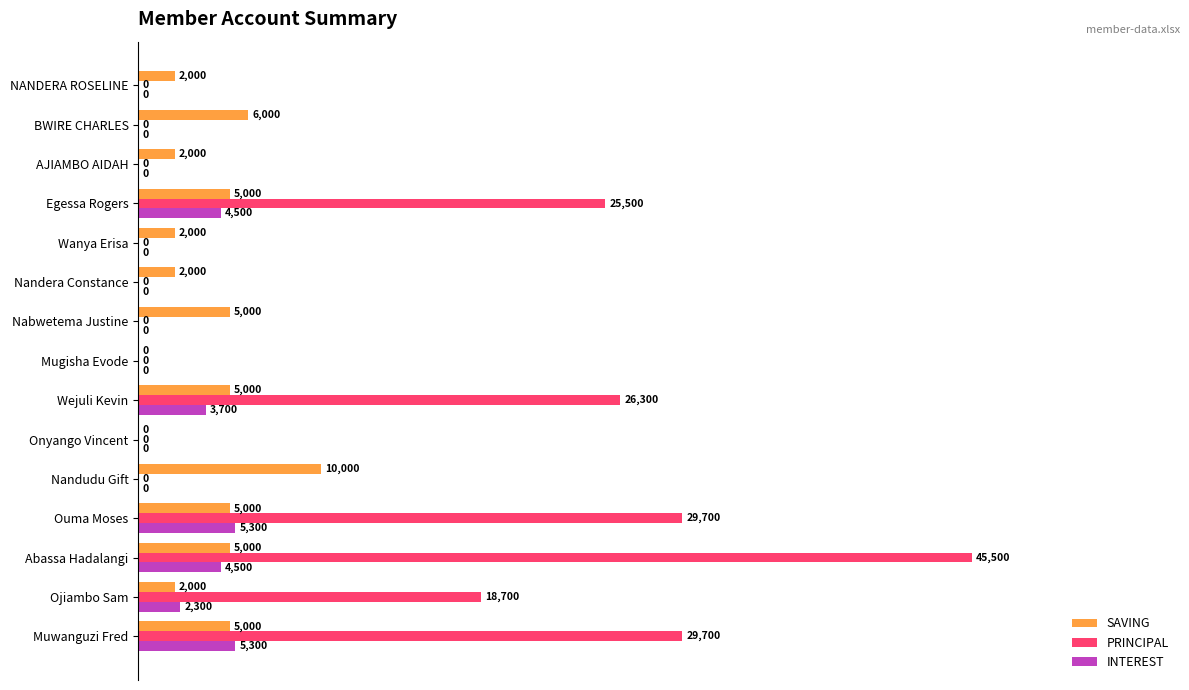

Which series has the widest spread of values?

PRINCIPAL